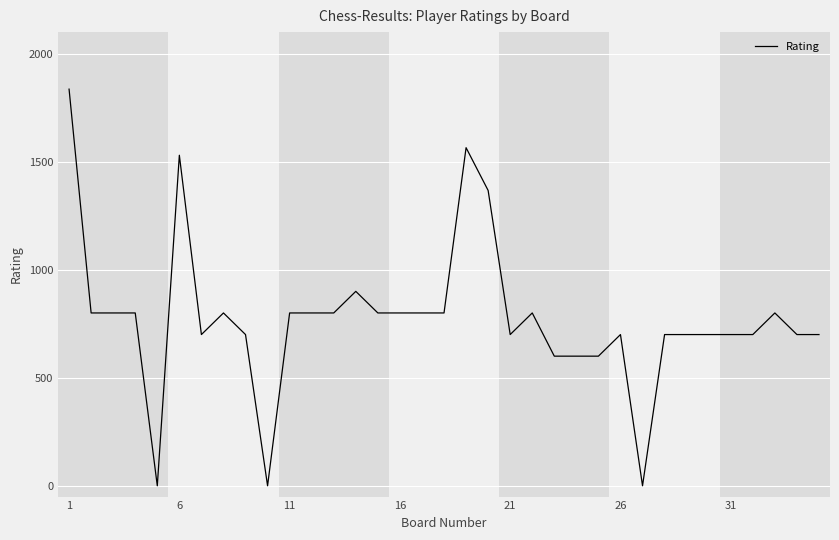

What is the greatest value displayed?

1836